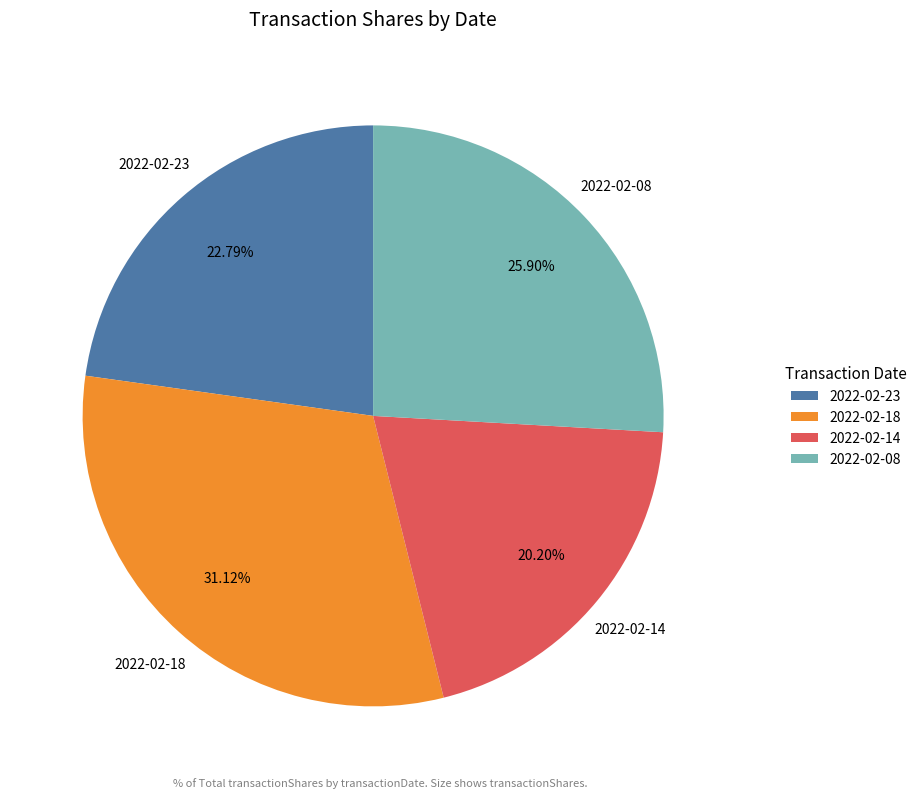

How many slices are in this pie chart?

4